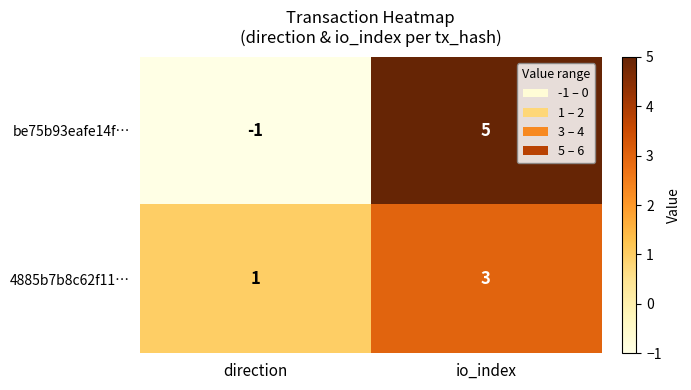

What is the greatest value displayed?

5